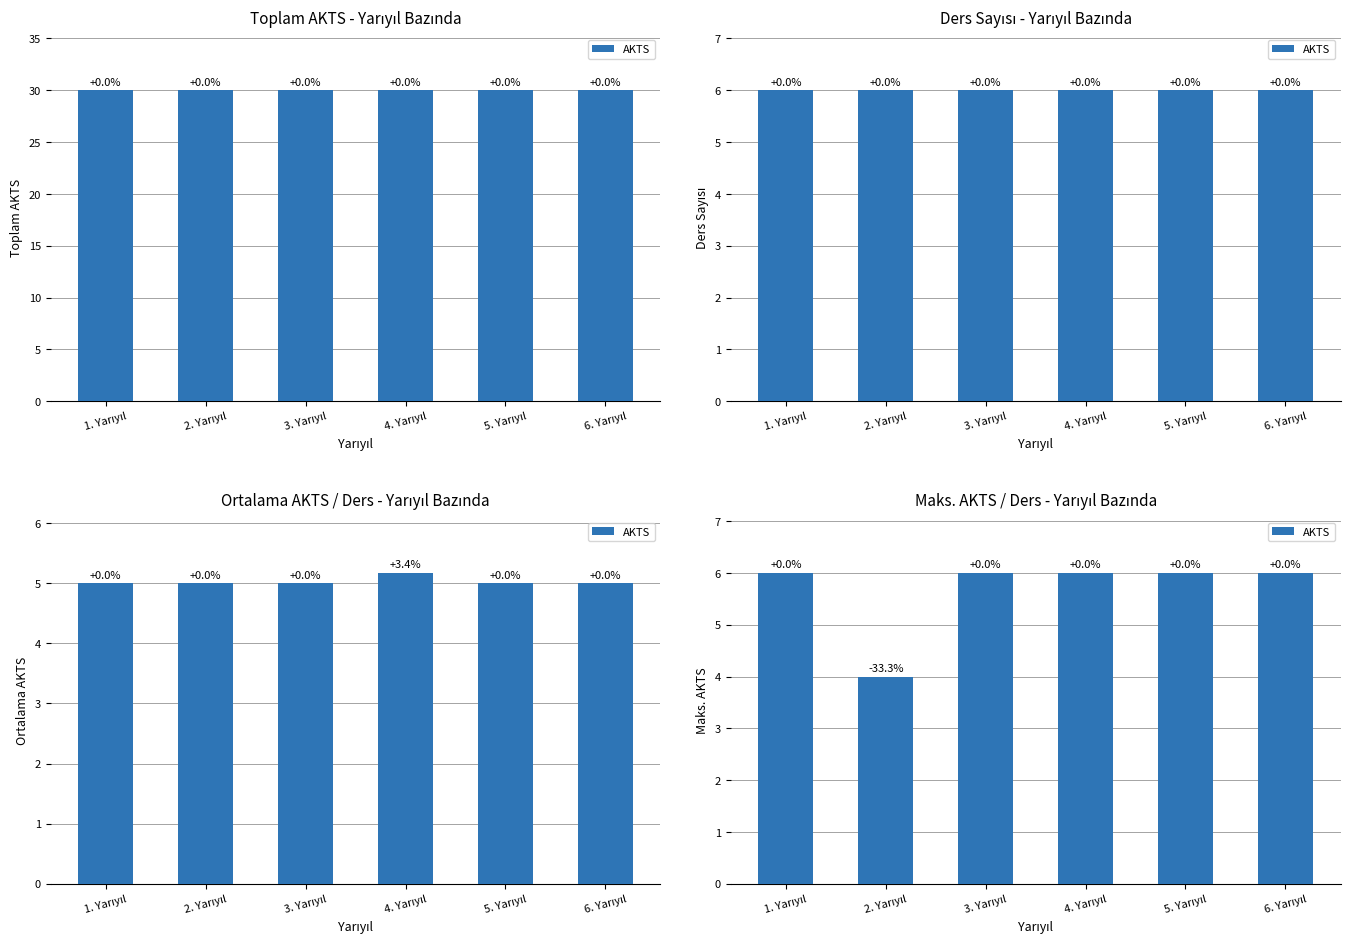

How many values are between 6 and 7?

5